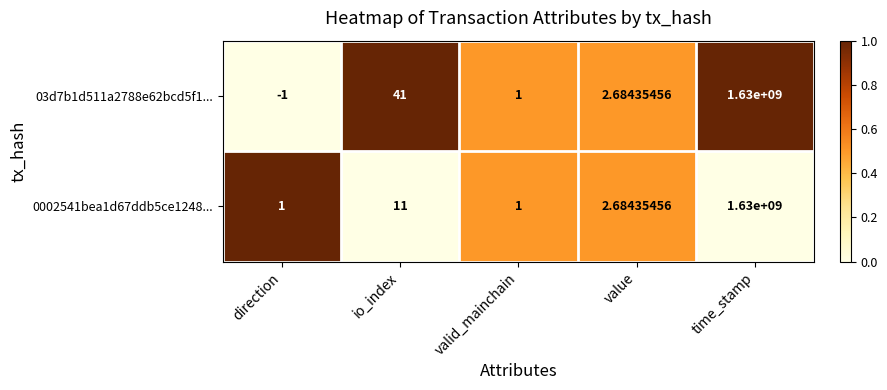

How many categories are shown in the chart?

5